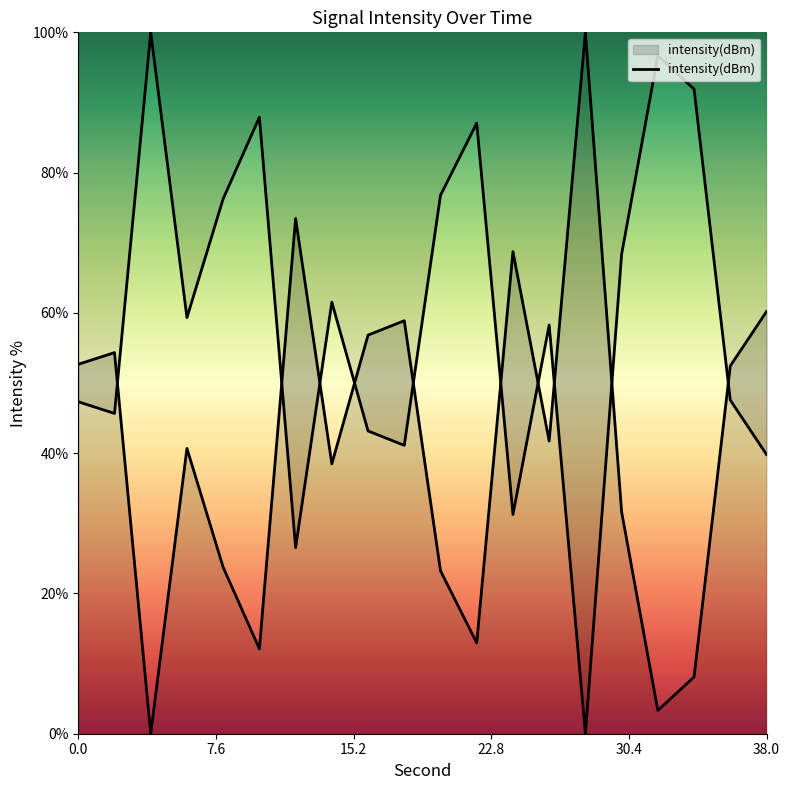

True or false: the data shows 24.6 at 7.

False